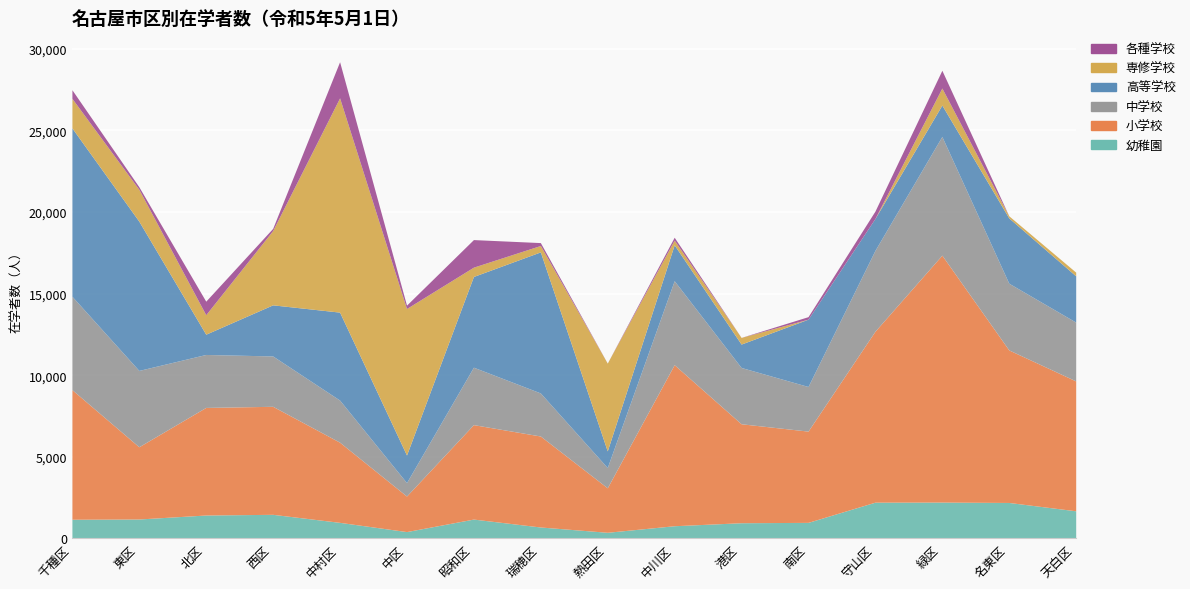

What is the spread (max minus min) of values at 緑区?

14089